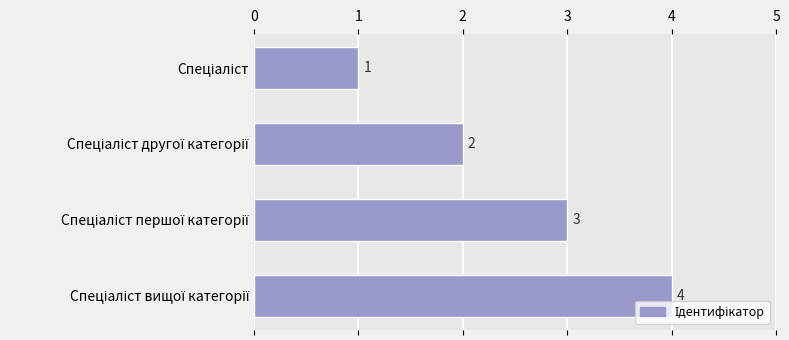

What is the value of the 4th bar from the top?

4